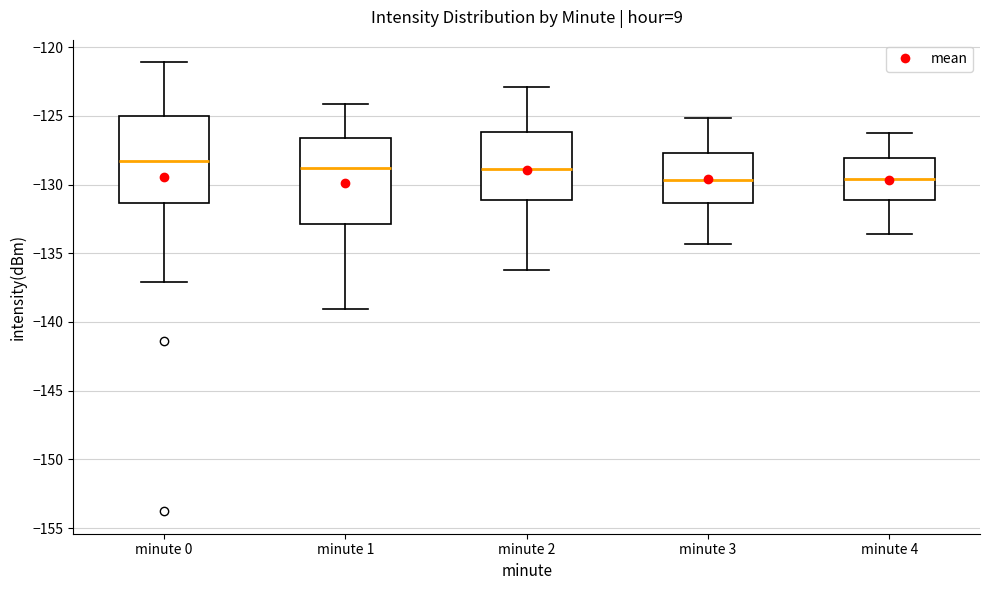

Reading left to right, read every box against the y-axis: the position of its median line, the range the box covers, and the ends of its whiskers. The values are not printed on the chart, so give them approximately, as read against the axis.

minute 0: median -128.5, box -131.5 to -125.0, whiskers -137.0 to -121.0
minute 1: median -129.0, box -133.0 to -126.5, whiskers -139.0 to -124.0
minute 2: median -129.0, box -131.0 to -126.0, whiskers -136.0 to -123.0
minute 3: median -129.5, box -131.5 to -127.5, whiskers -134.5 to -125.0
minute 4: median -129.5, box -131.0 to -128.0, whiskers -133.5 to -126.0